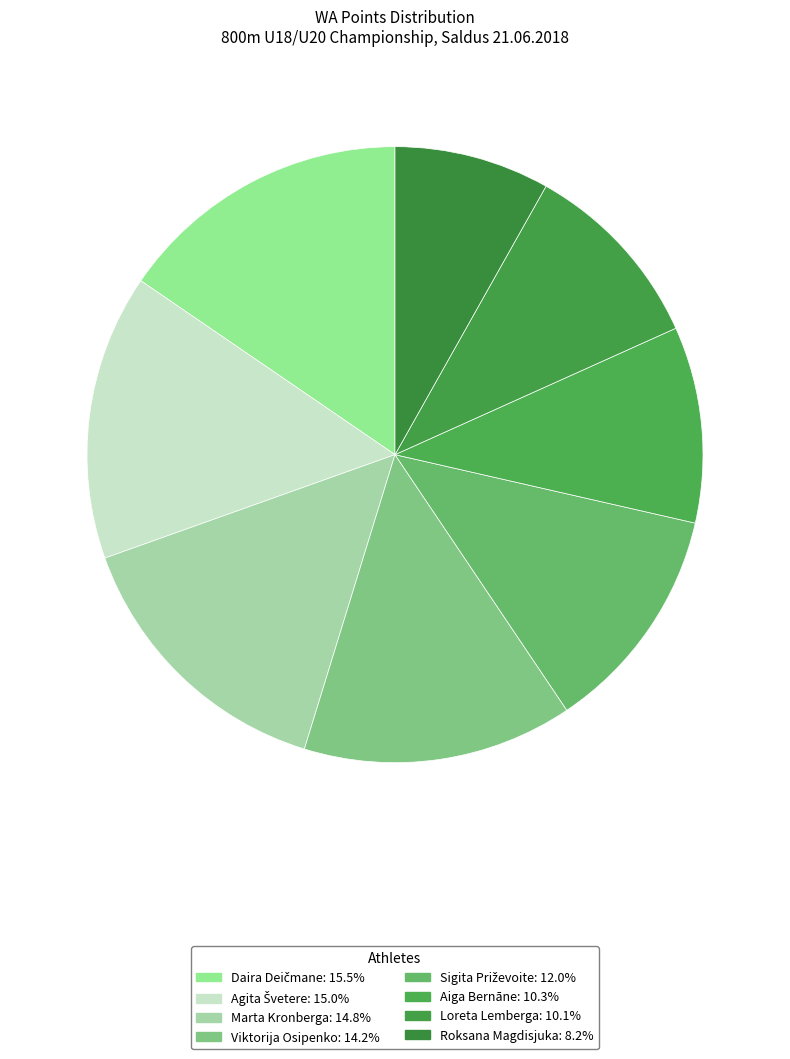

What is the change in value from Sigita Priževoite to Loreta Lemberga?

-110